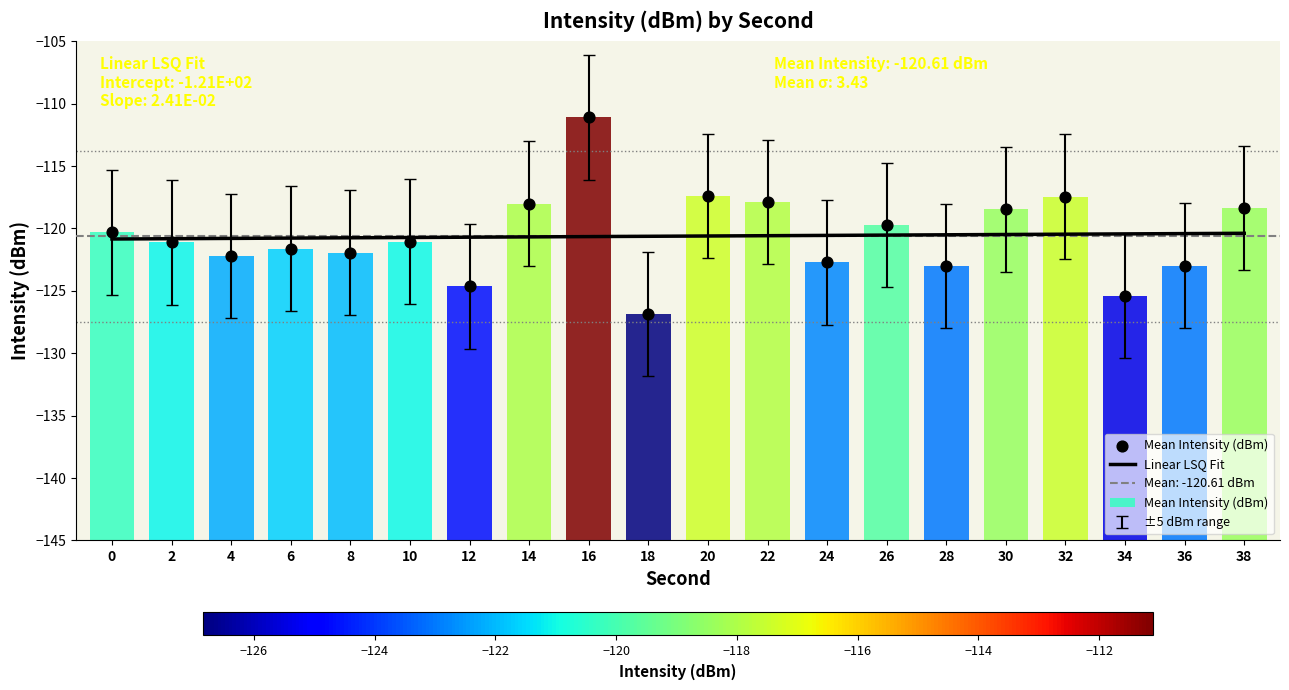

What is the change in value from 26 to 32?

+2.3